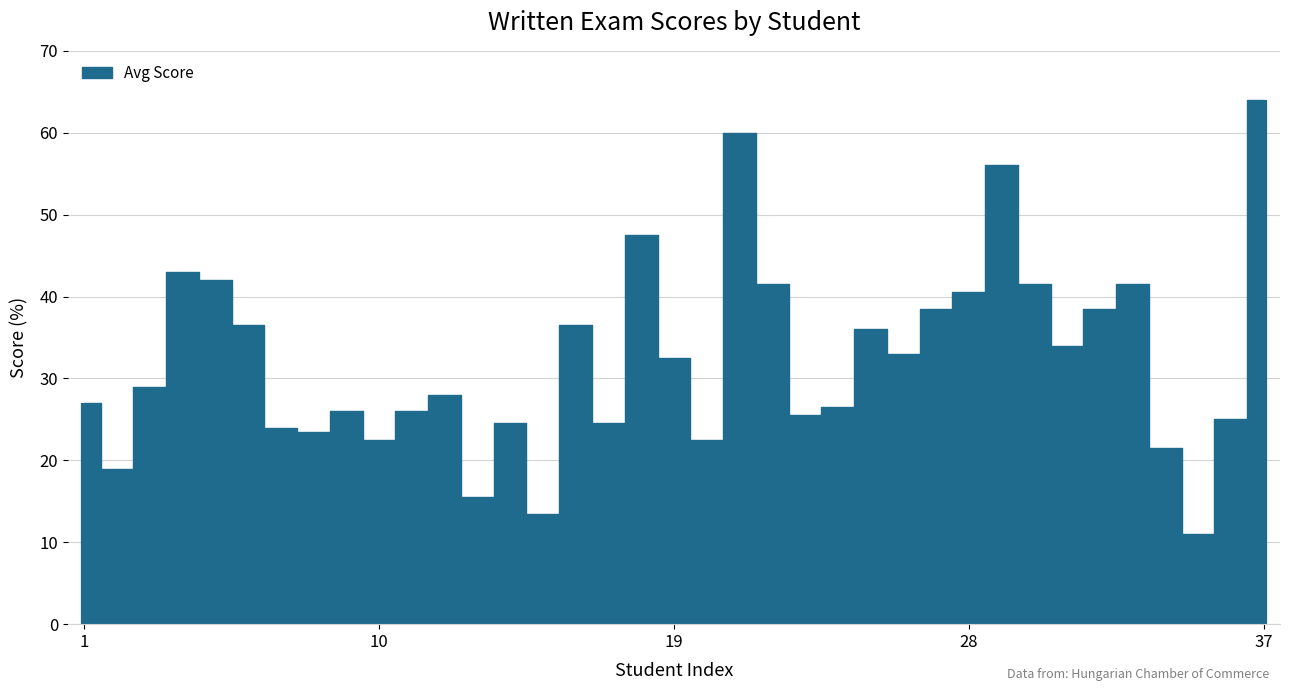

Rank the categories by value from lowest to highest.

35, 15, 13, 2, 34, 10, 20, 8, 7, 14, 17, 36, 23, 9, 11, 24, 1, 12, 3, 19, 26, 31, 25, 6, 16, 27, 32, 28, 22, 30, 33, 5, 4, 18, 29, 21, 37